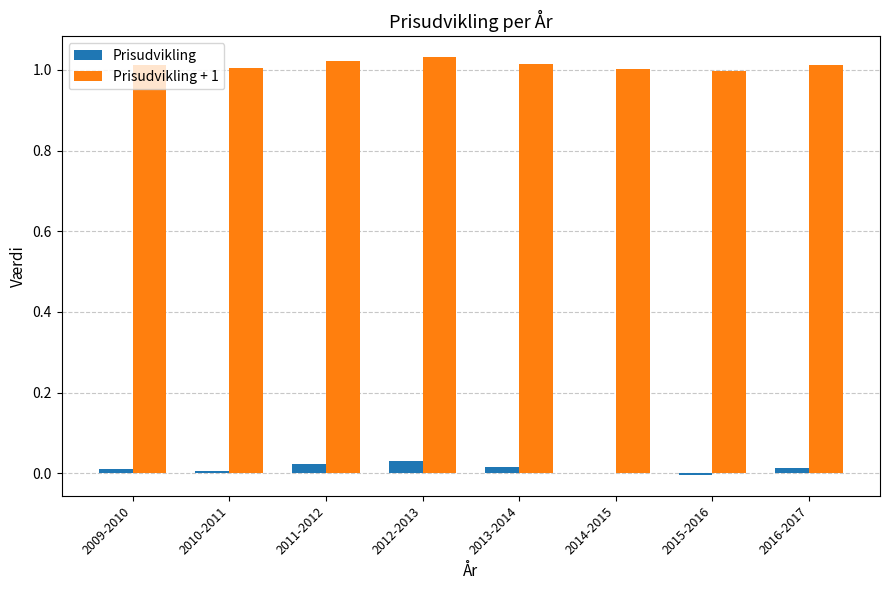

True or false: Prisudvikling has a value of -0.0 at 2015-2016.

True